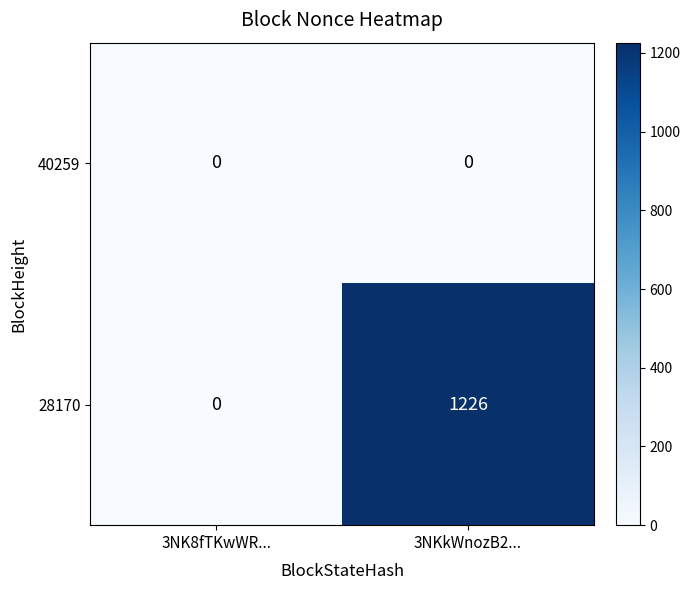

Which category has the lowest value in the 28170 series?

3NK8fTKwWR...